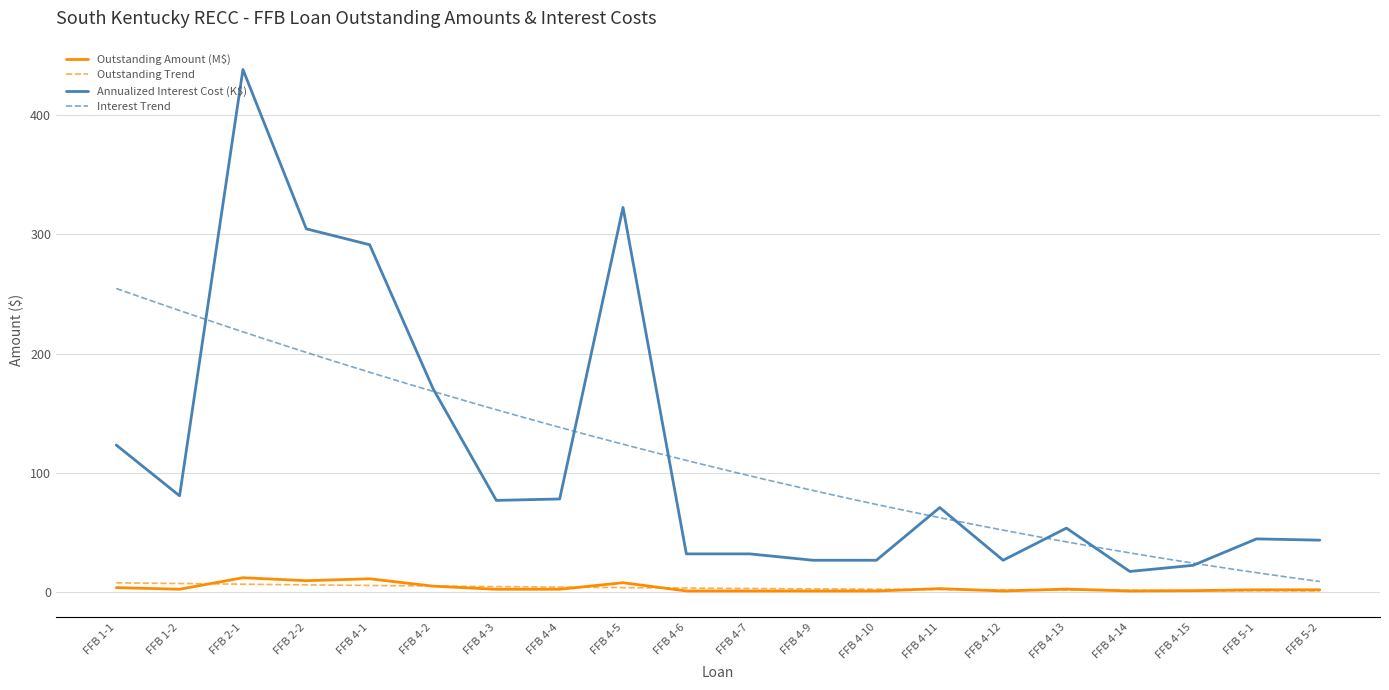

What is the total value across all series at FFB 2-1?

450.3